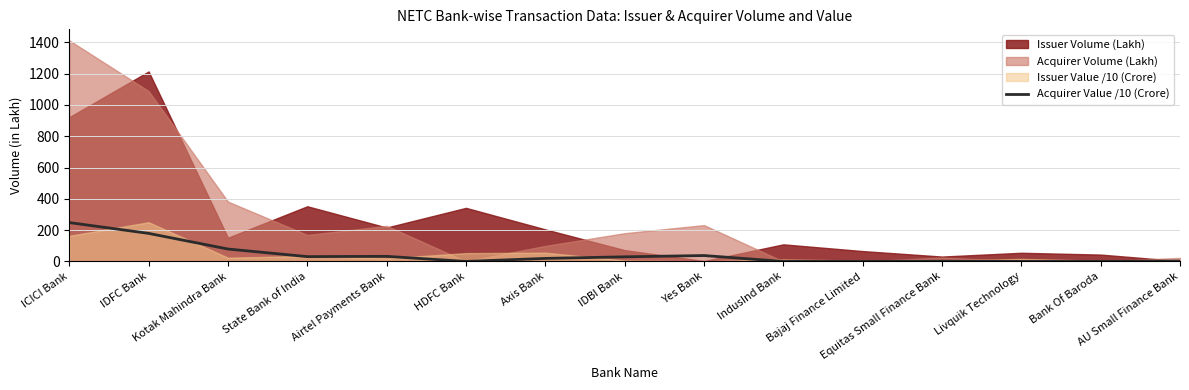

Between Equitas Small Finance Bank and Airtel Payments Bank, which is larger?

Airtel Payments Bank